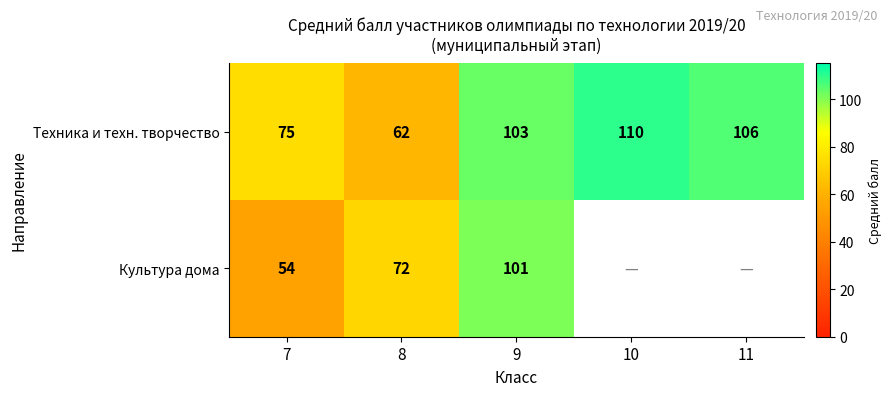

Is the value of Техника и техн. творчество at 10 greater than the value of Культура дома at 8?

Yes